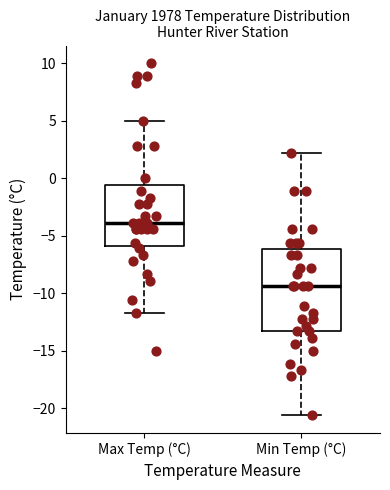

Where is the upper edge of the box for Max Temp (°C) on the y-axis? The values are not printed on the chart, so give them approximately, as read against the axis.

-0.5